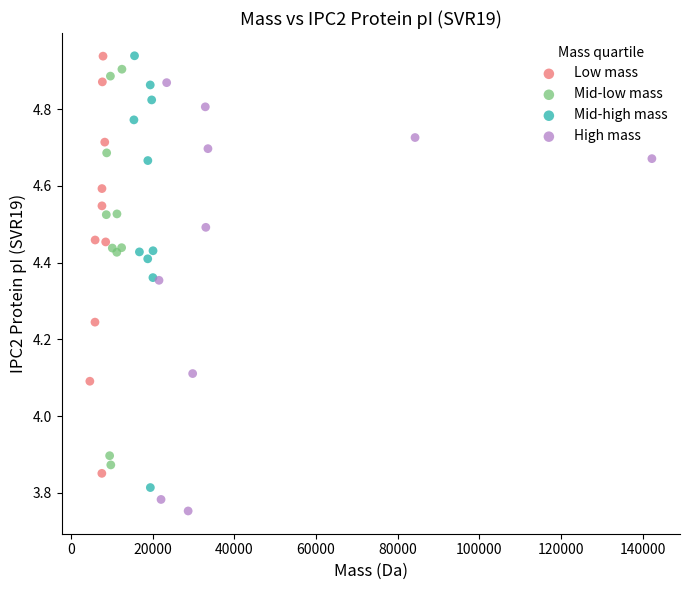

Which series reaches the minimum Y coordinate?

High mass